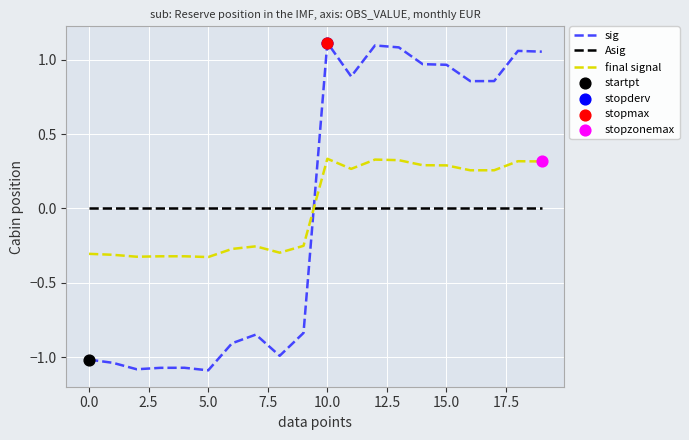

At which category is the sum across all series the highest?

10